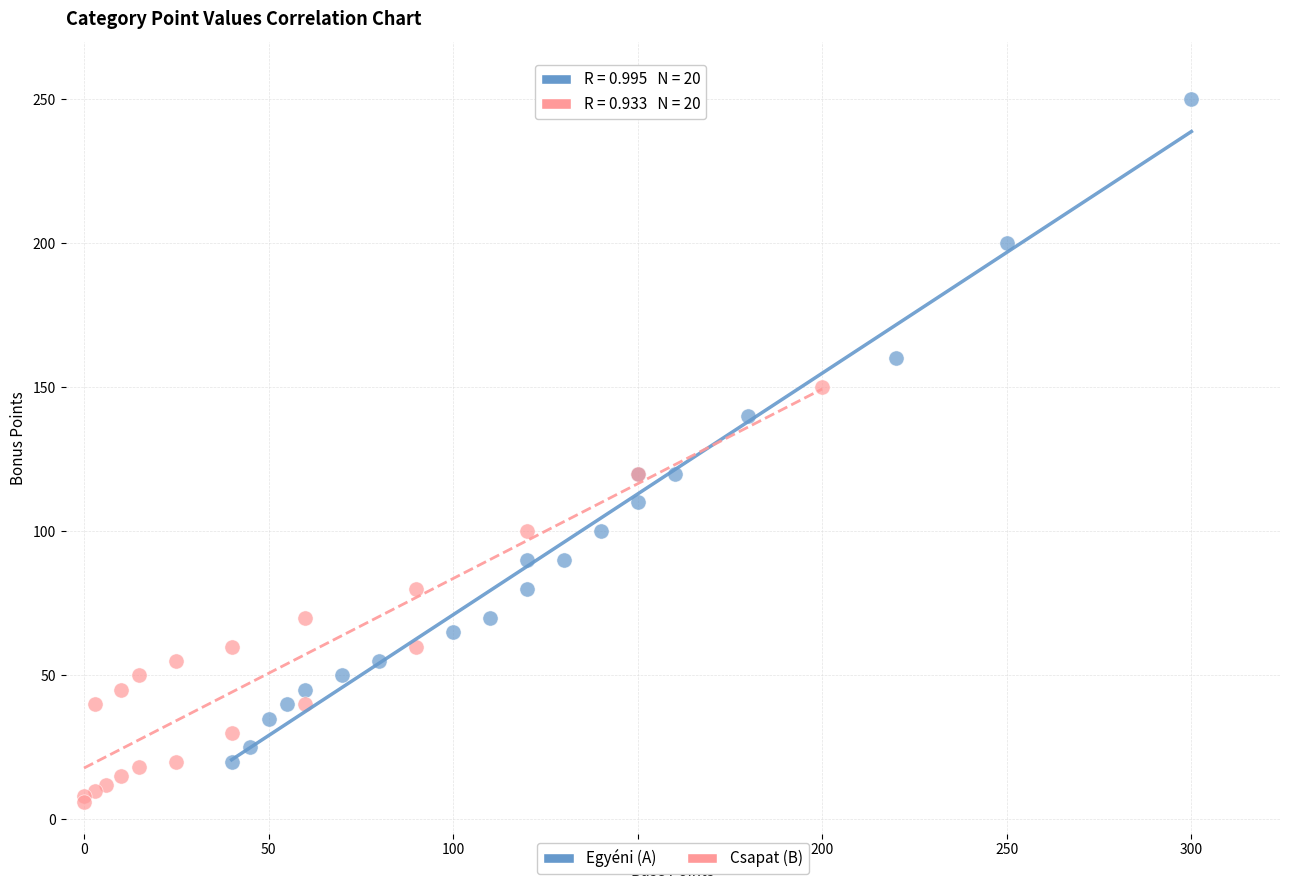

Which series contains the highest Y value?

Egyéni (A)